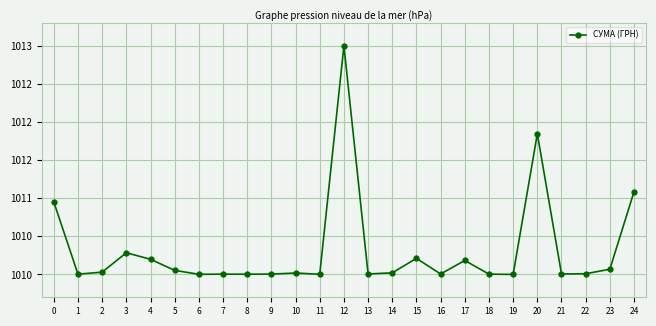

Does the chart have visible grid lines?

Yes